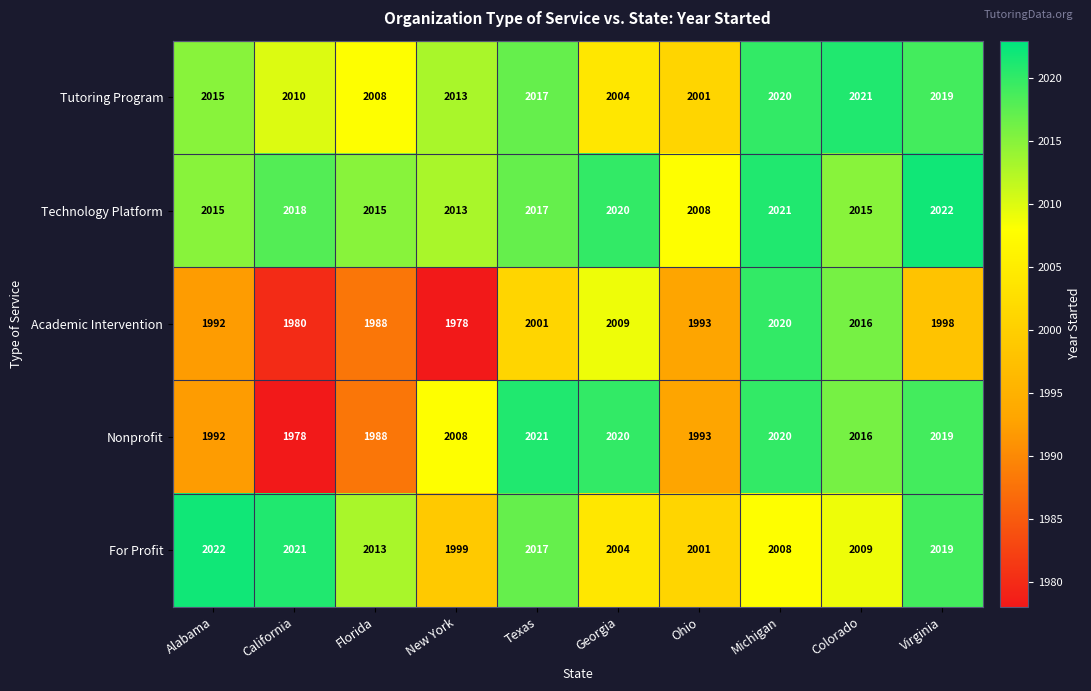

Which series has the largest total across all categories?

Technology Platform